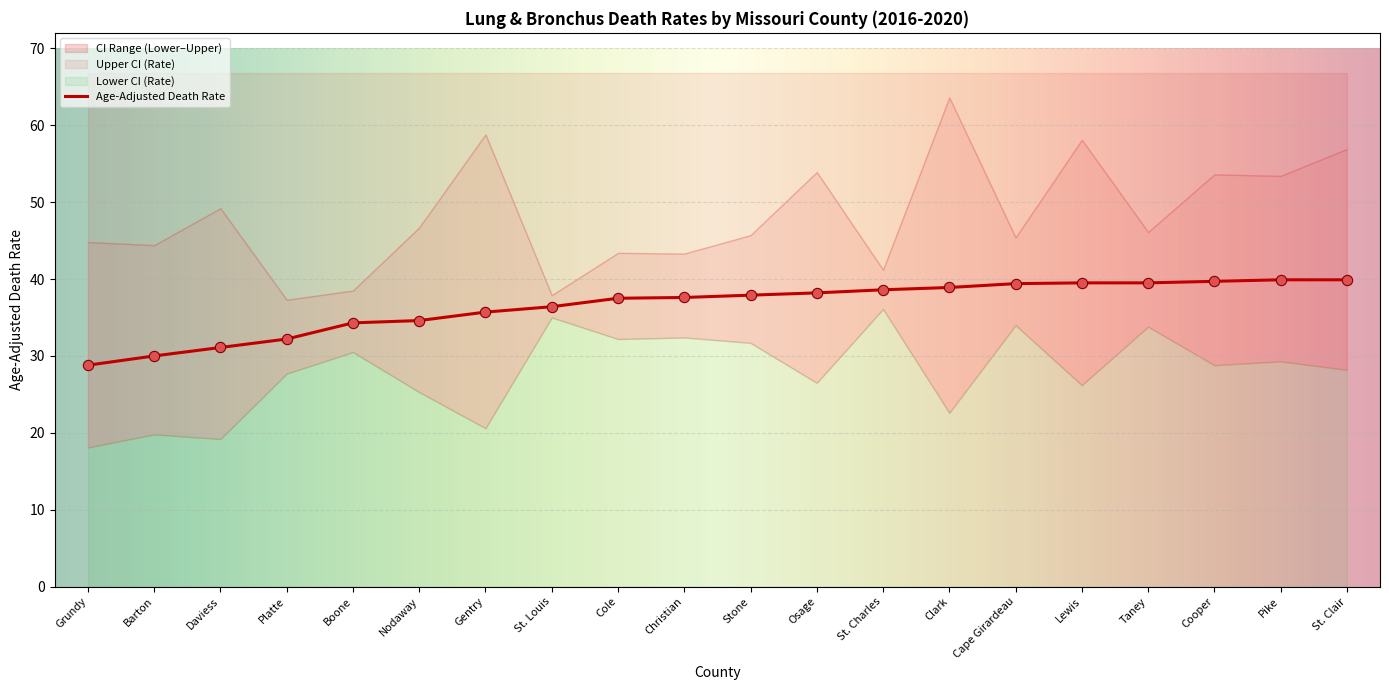

What is the total value across all series at Cape Girardeau?

118.8